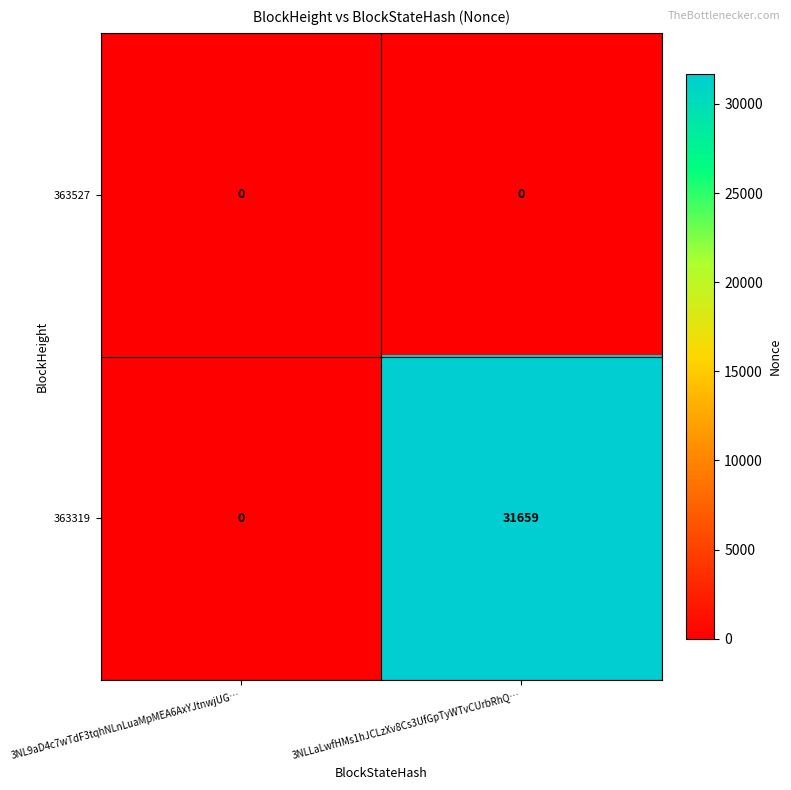

Is it true that 363319 equals 53573 at 3NLLaLwfHMs1hJCLzXv8Cs3UfGpTyWTvCUrbRhQ…?

False